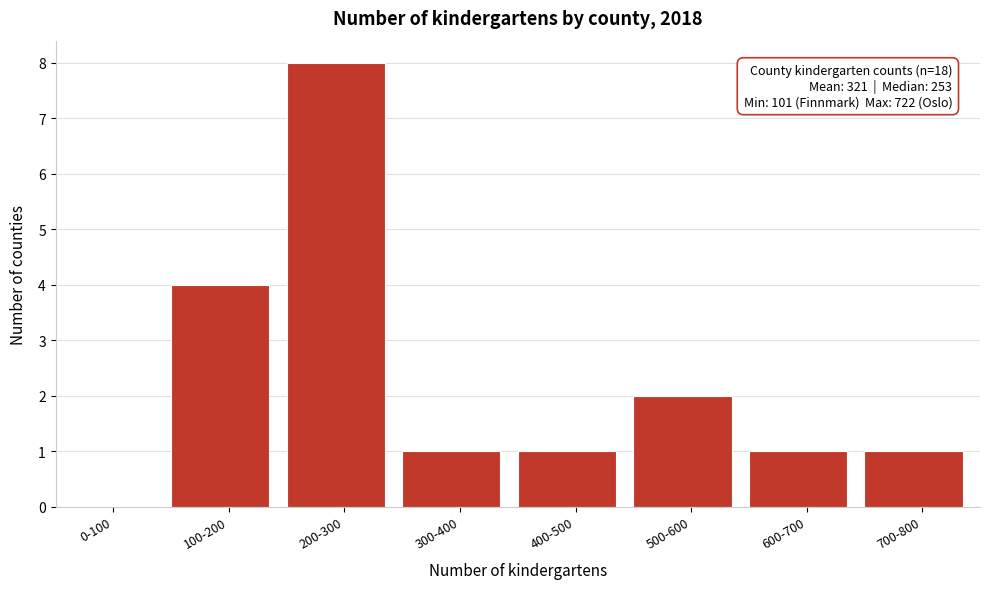

Reading right to left, list all the values displayed in this chart.

700-800=1	600-700=1	500-600=2	400-500=1	300-400=1	200-300=8	100-200=4	0-100=0